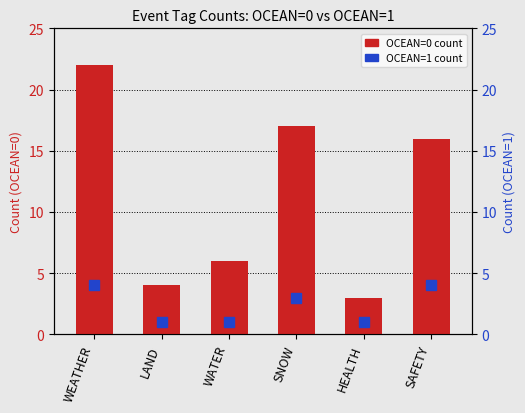

Approximately how many times larger is the value at SAFETY compared to LAND?

4.0